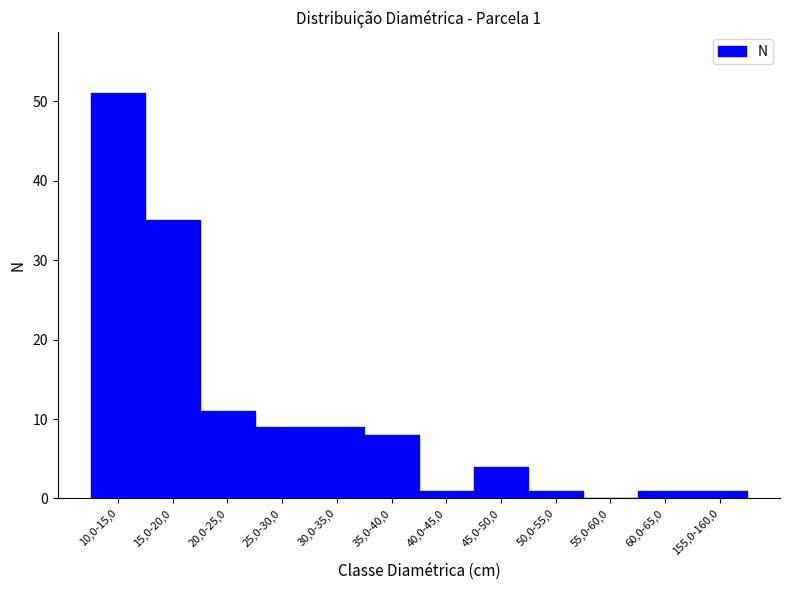

Reading left to right, what are all the values shown in this chart?

10,0-15,0=51	15,0-20,0=35	20,0-25,0=11	25,0-30,0=9	30,0-35,0=9	35,0-40,0=8	40,0-45,0=1	45,0-50,0=4	50,0-55,0=1	55,0-60,0=0	60,0-65,0=1	155,0-160,0=1